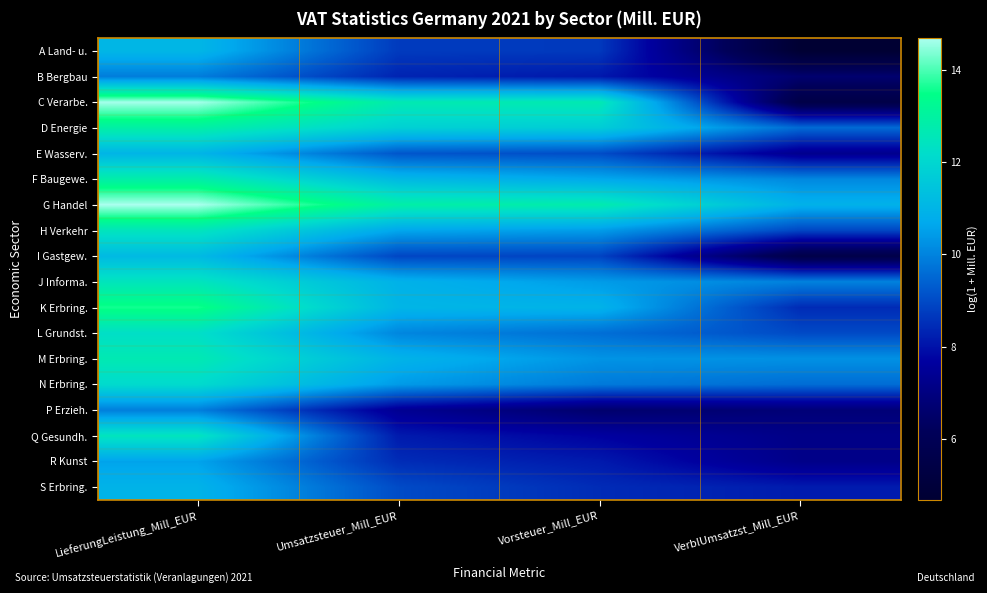

Which series has the largest total across all categories?

G Handel